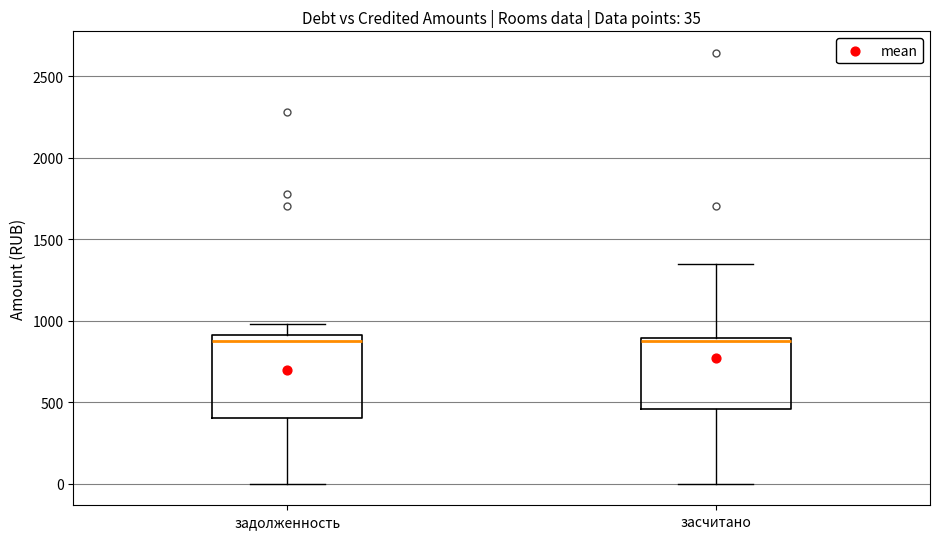

Comparing the boxes themselves (not the whiskers), which one is the tallest?

задолженность